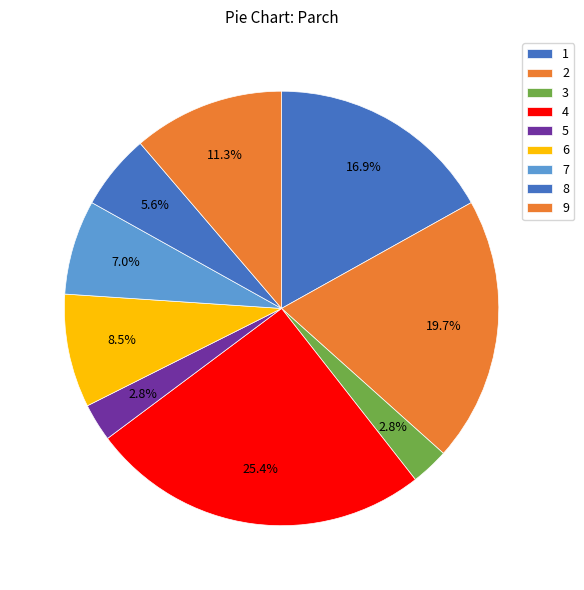

Does 1 represent more than half of the total?

No